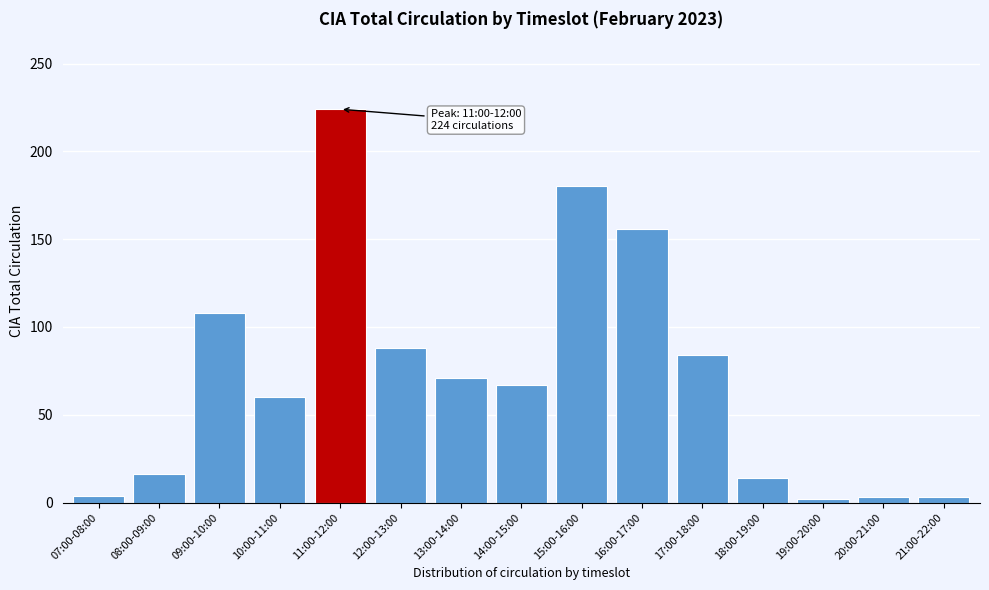

What is the greatest value displayed?

224